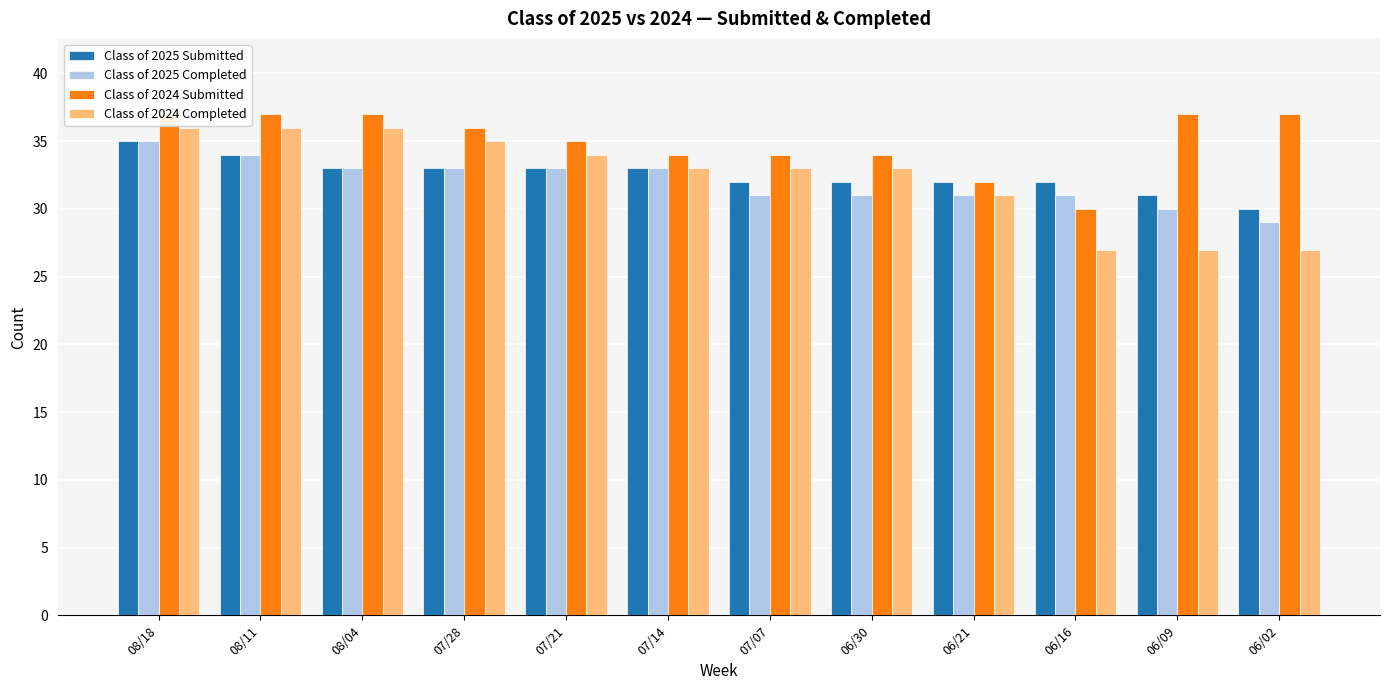

What are all the series names shown in the legend?

Class of 2025 Submitted, Class of 2025 Completed, Class of 2024 Submitted, Class of 2024 Completed